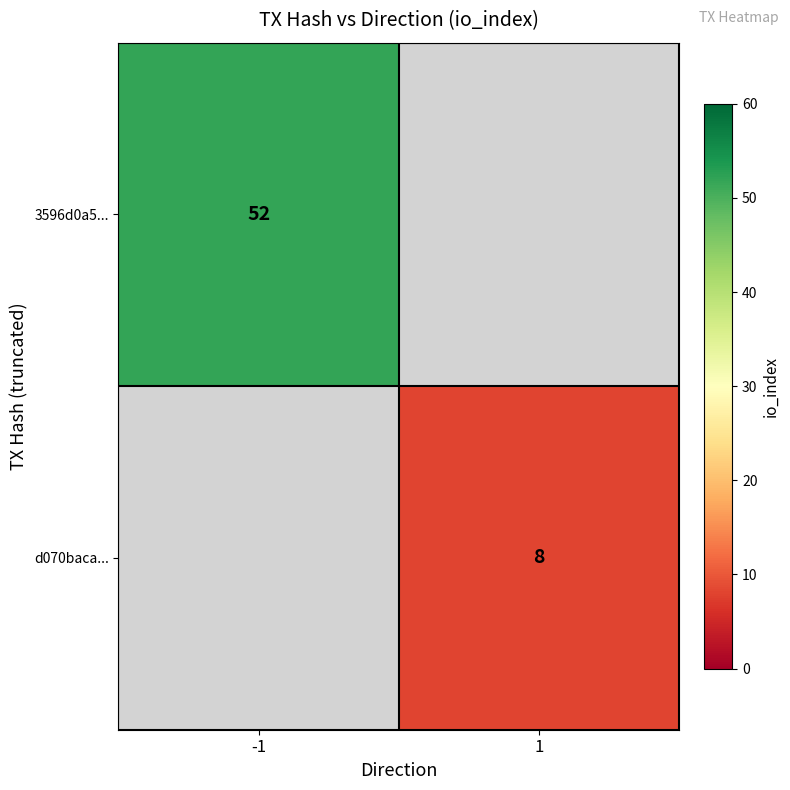

The 3596d0a5... series shows 76 at -1. True or false?

False